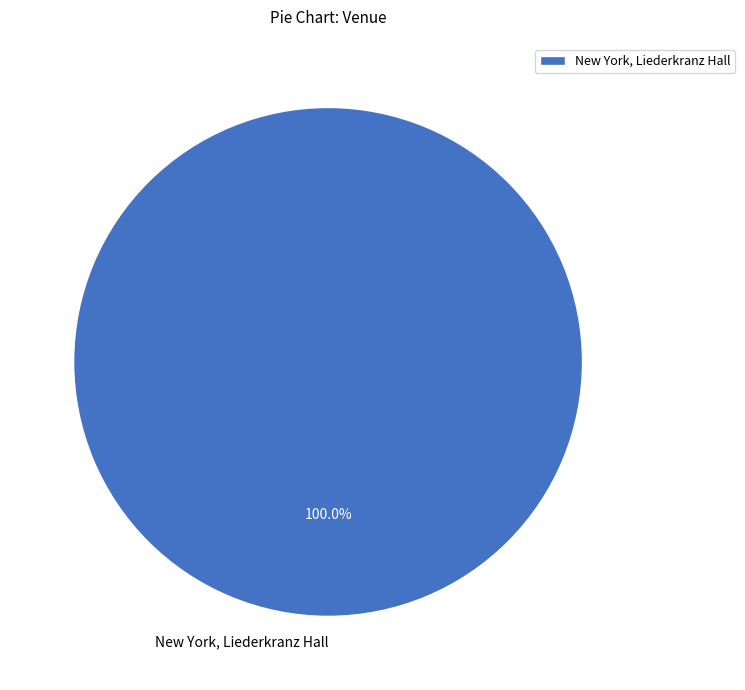

Rank the categories by value from lowest to highest.

New York, Liederkranz Hall